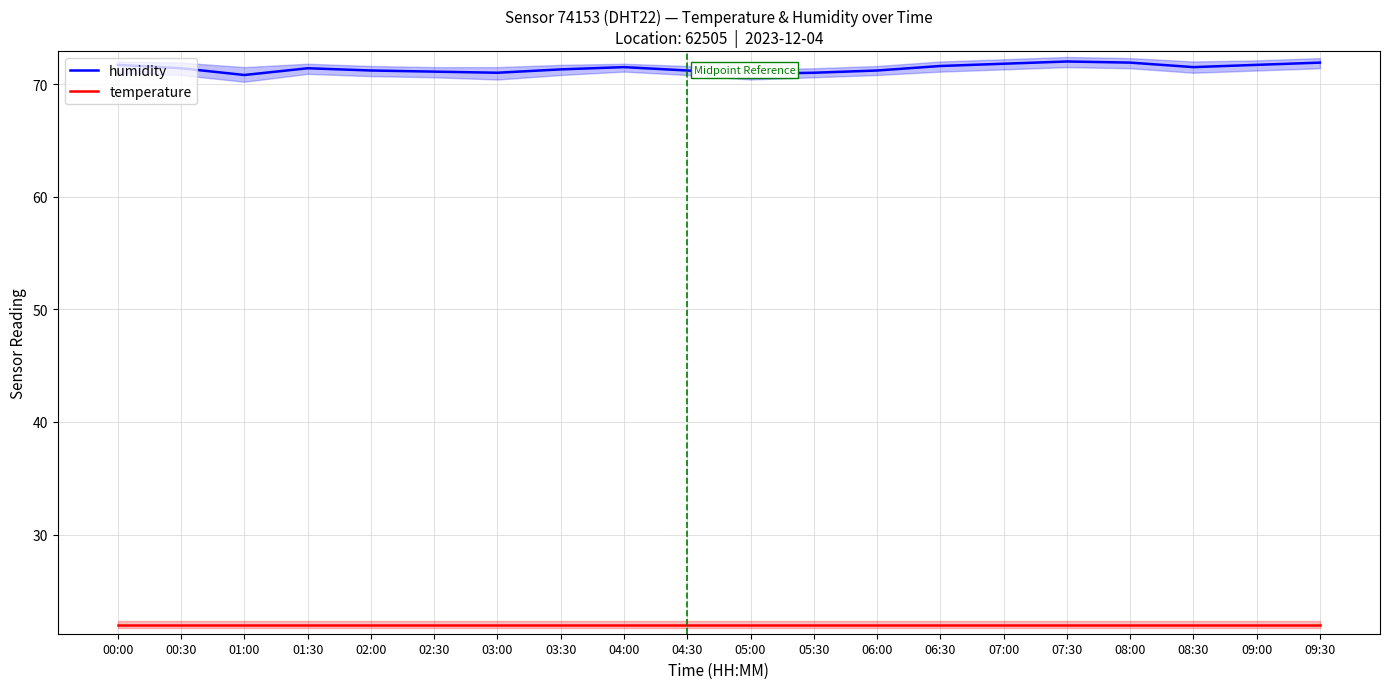

True or false: temperature has more than 1 interior local peaks.

False